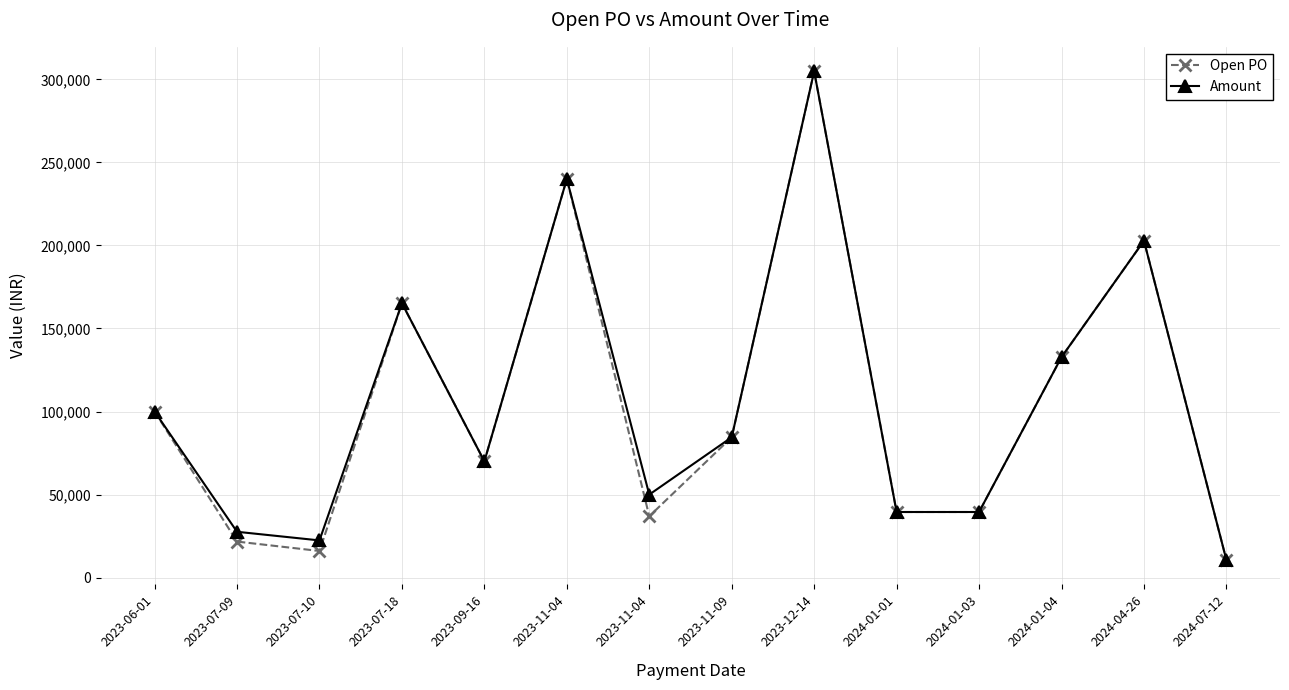

Which category has the lowest value in the Amount series?

2024-07-12